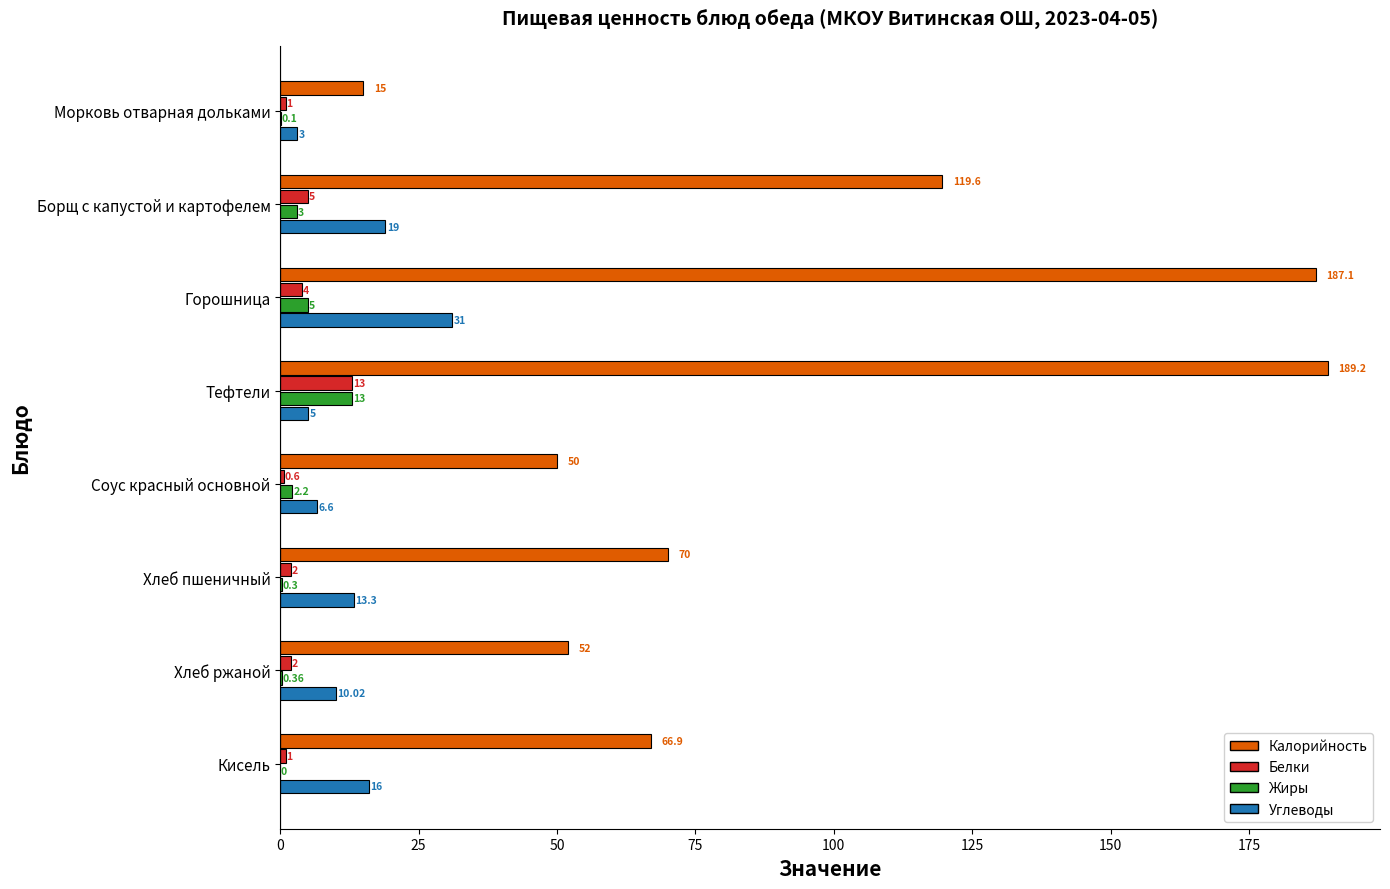

At which category is the sum across all series the highest?

Горошница